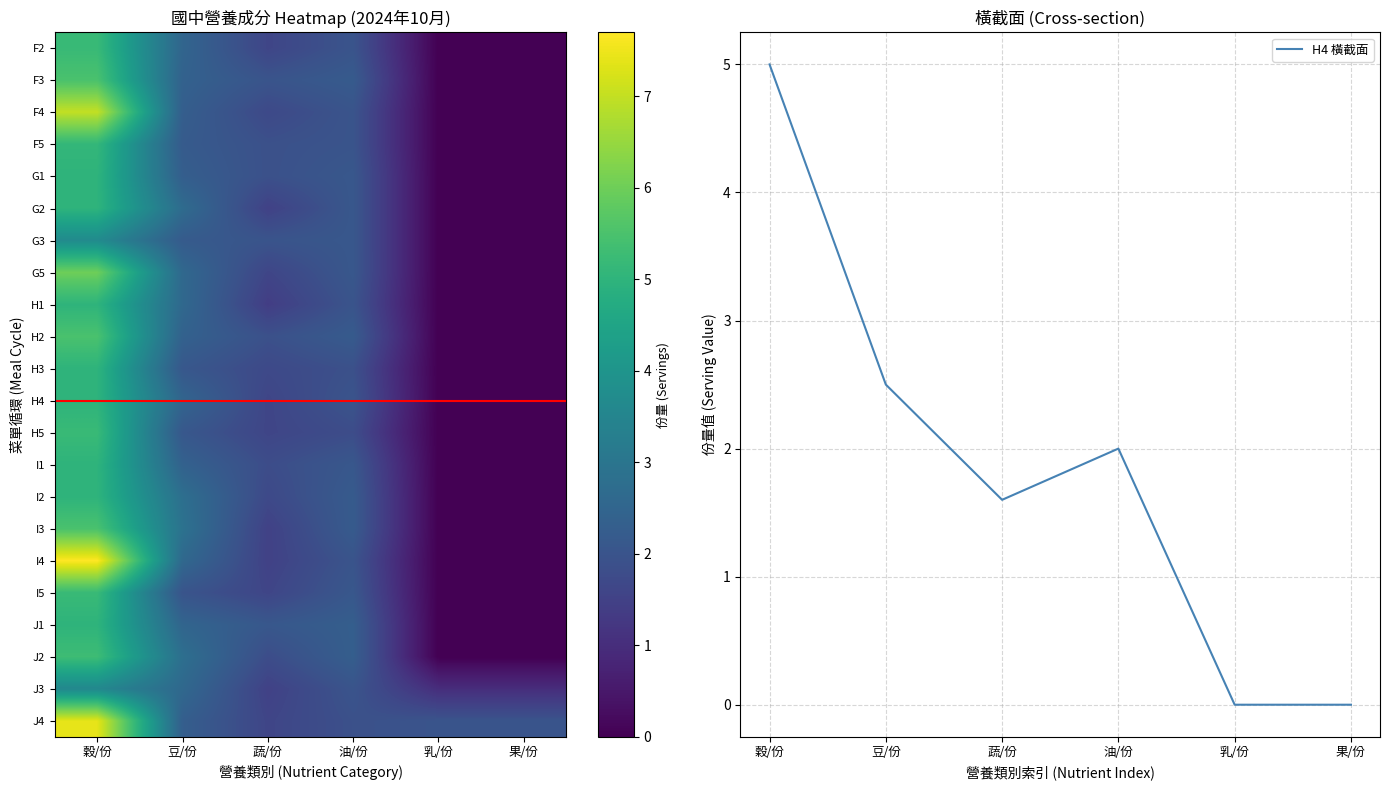

True or false: H4 橫截面 has a value of 2.0 at 油/份.

True